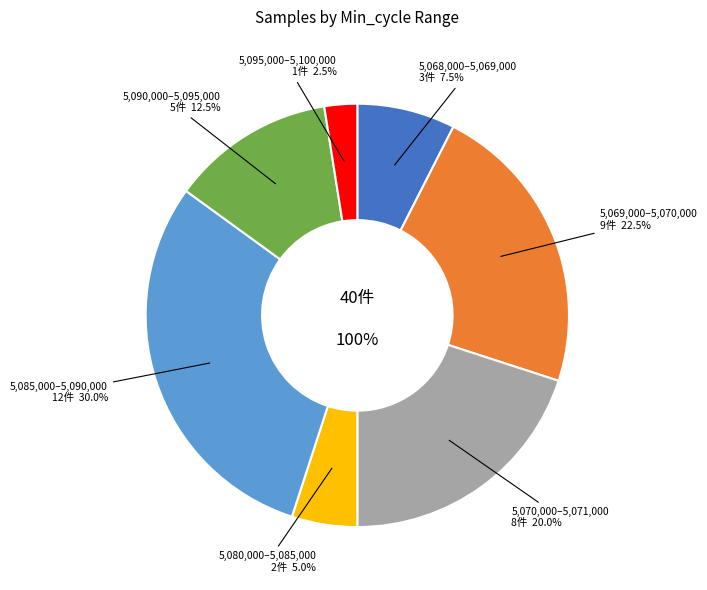

Is it true that 28 is 11% of the pie?

False